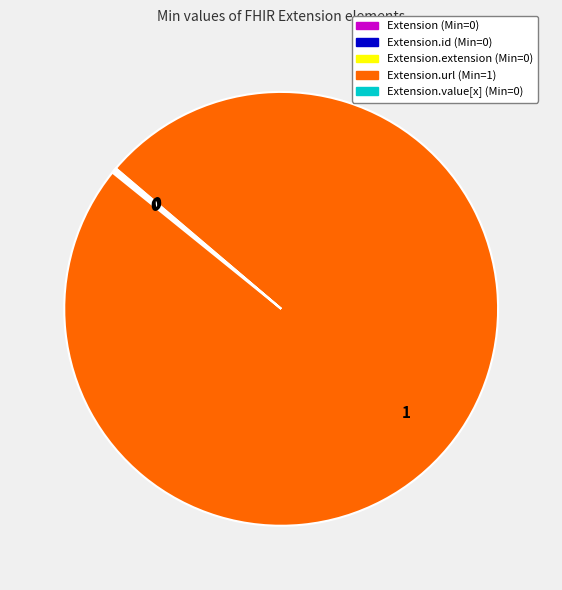

Does any single category account for the majority?

Yes